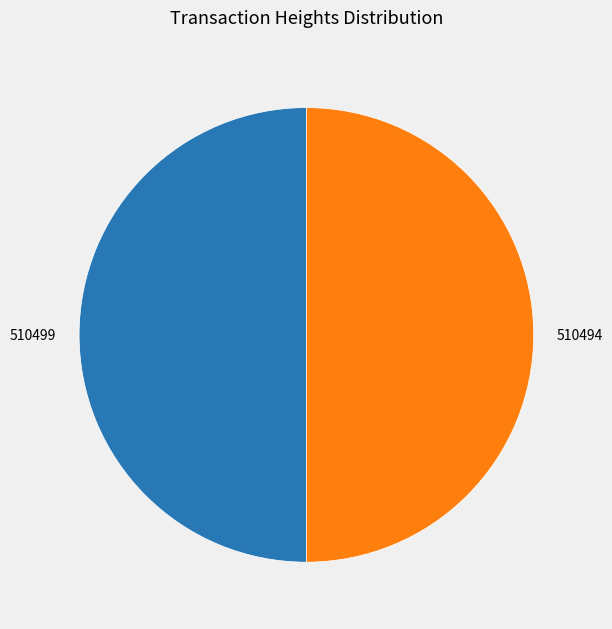

What is the ratio of the value at 510494 to the value at 510499?

1.0